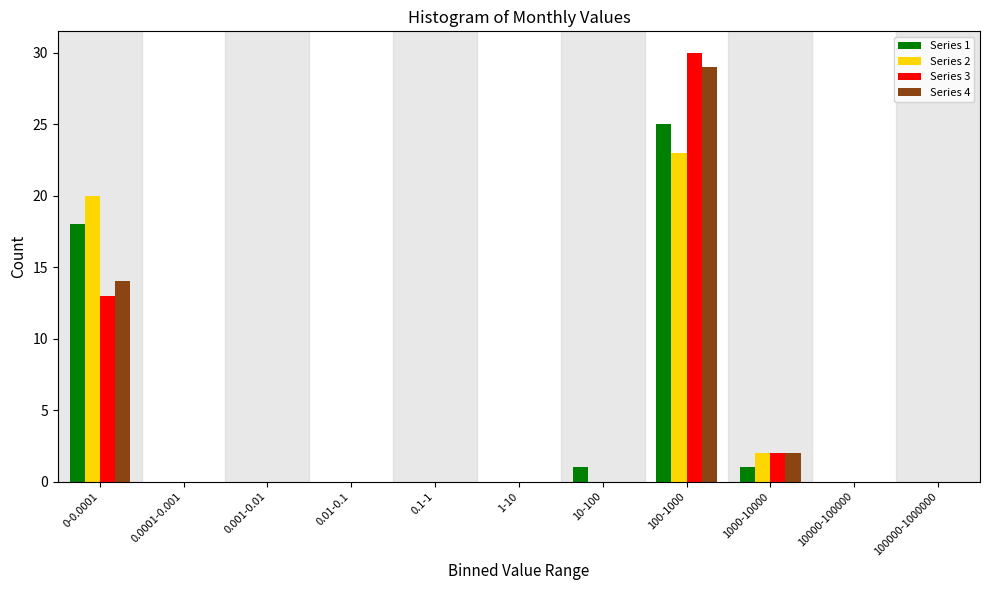

Is the value of Series 4 at 10-100 greater than the value of Series 3 at 1000-10000?

No